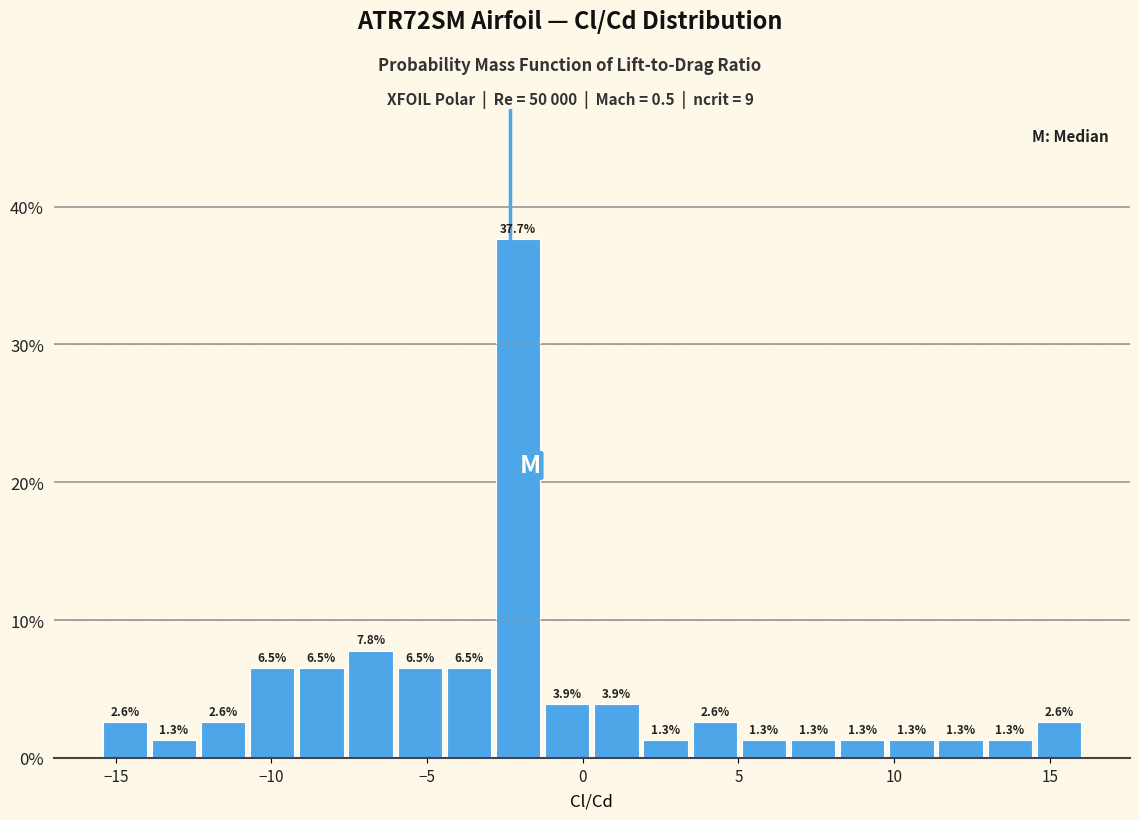

Read against the x-axis, roughly where is the centre of the tallest bar?

-2.0